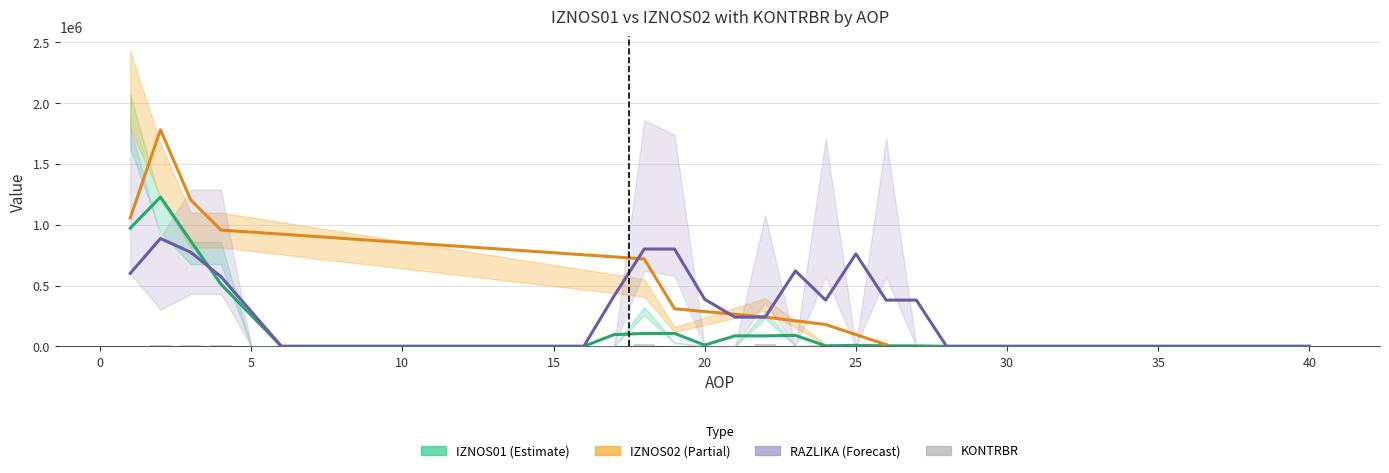

The IZNOS02 series shows 219417.4 at 19. True or false?

False